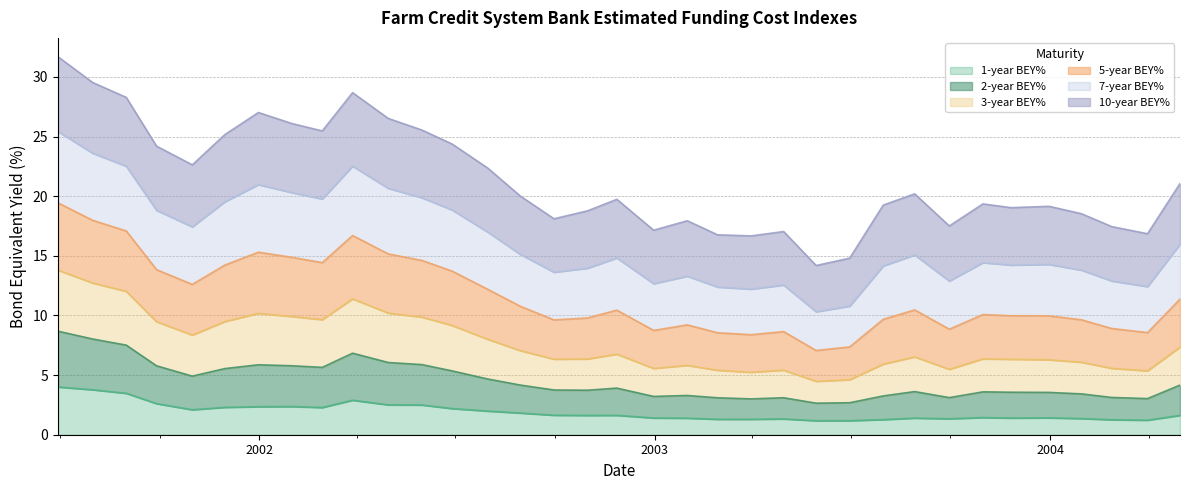

At which category does 2-year BEY% reach its first local valley?

2001-10-31